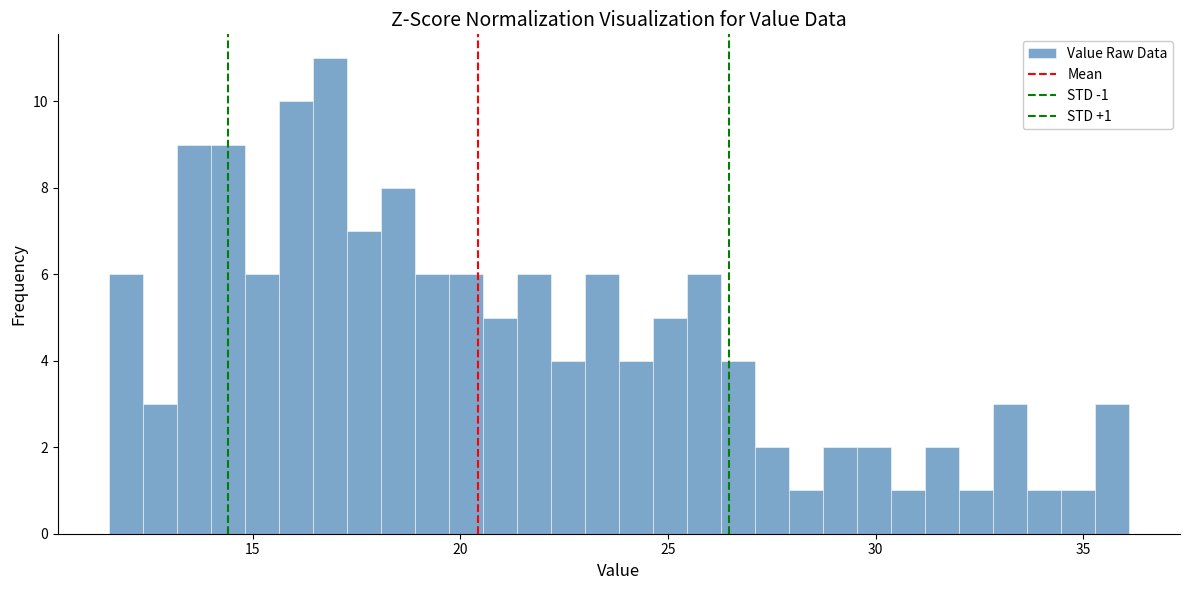

Read against the x-axis, roughly where is the centre of the tallest bar?

17.0